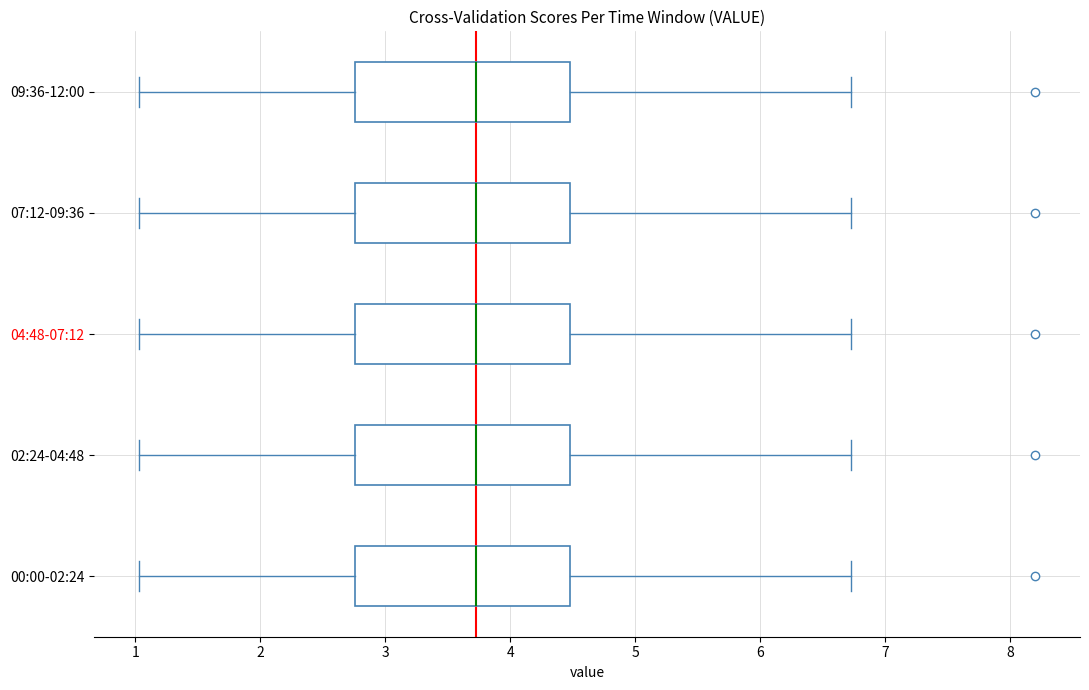

Where does the median line of the box for 09:36-12:00 sit on the x-axis? The values are not printed on the chart, so give them approximately, as read against the axis.

3.7